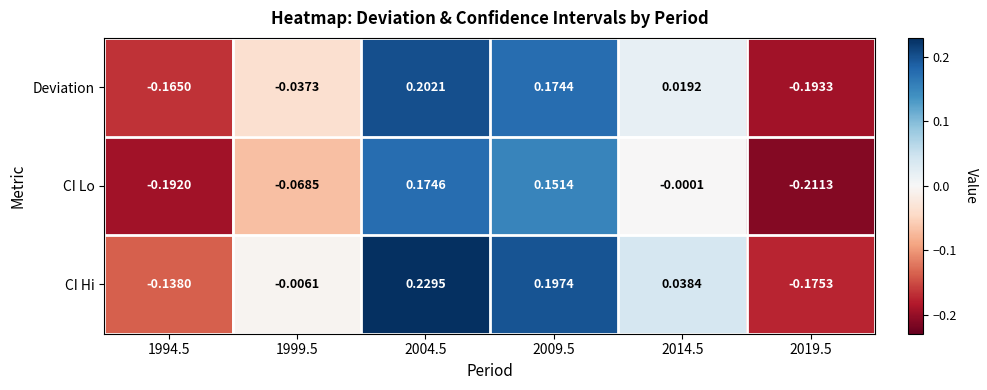

Which series has the largest range (max minus min)?

CI Hi